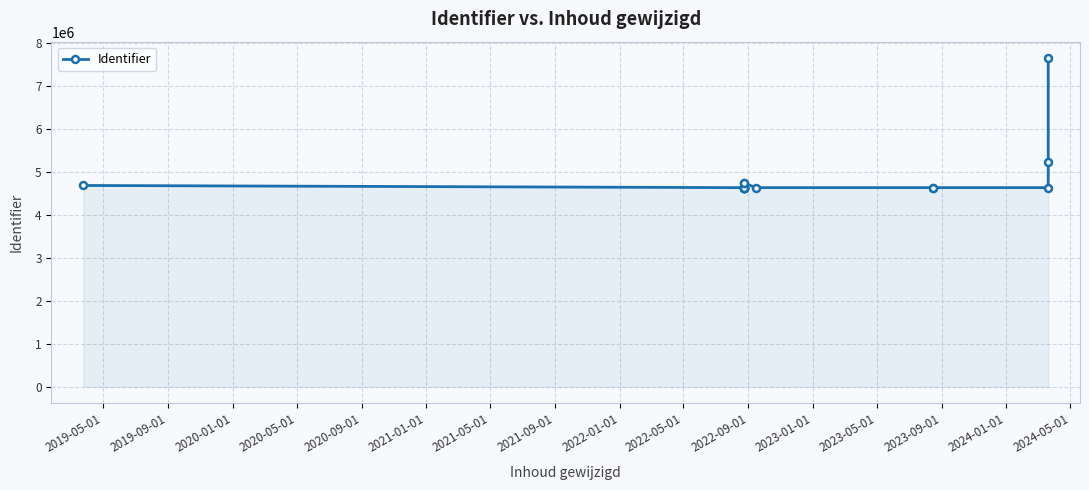

True or false: the data has more than 0 interior local peaks.

True